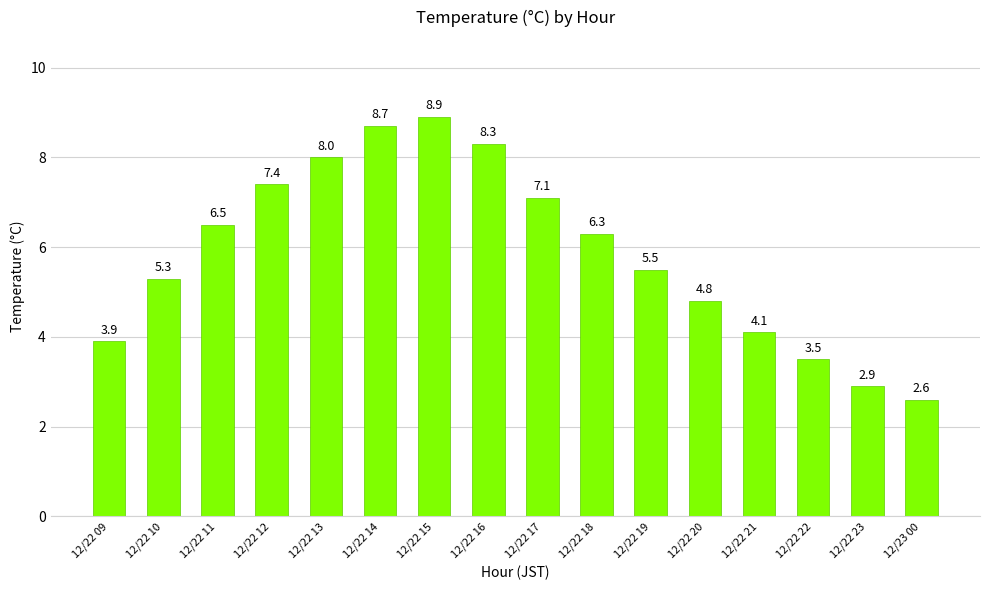

Which category has the lowest value across all series?

12/23 00